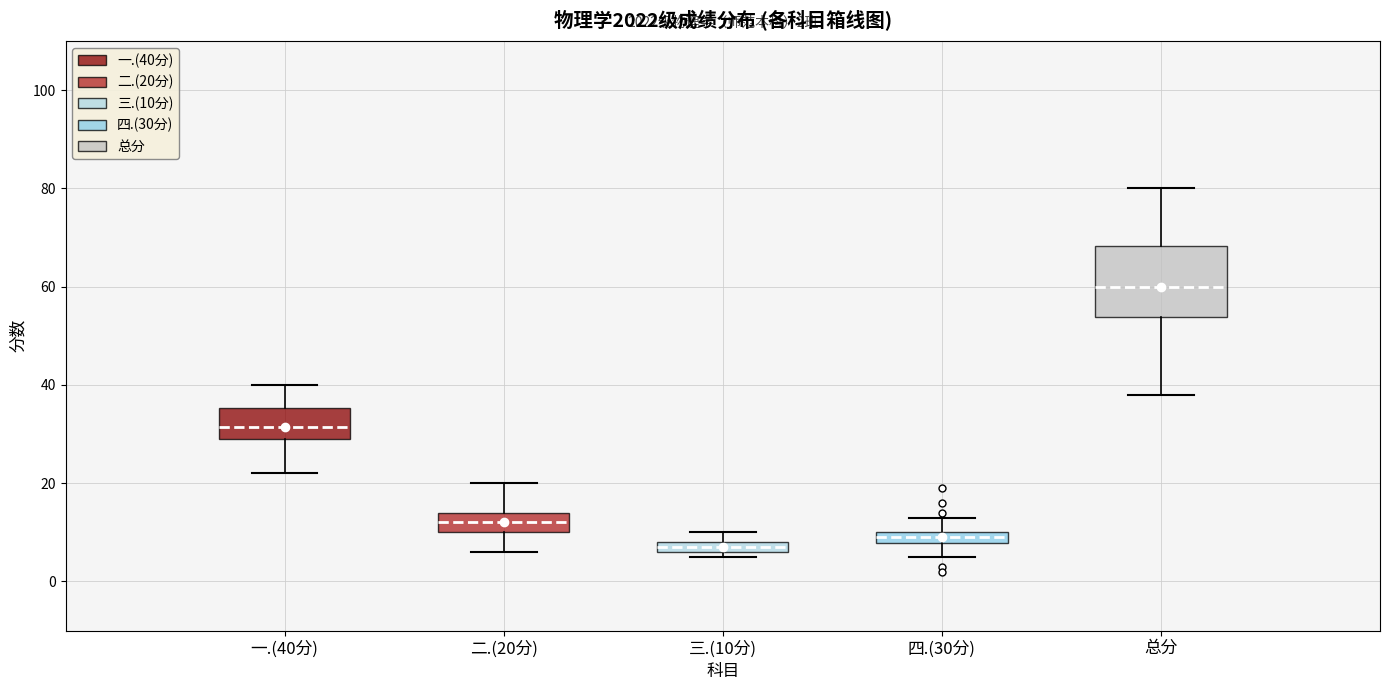

Which box's median line is the highest?

总分